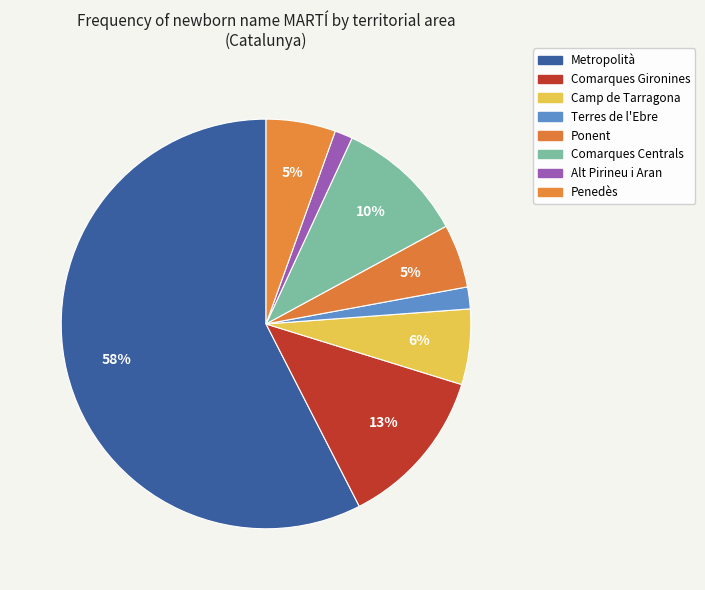

Count the number of slices in the pie.

8